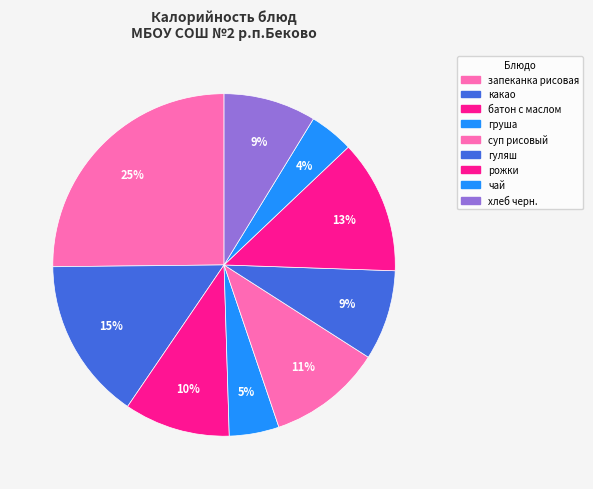

What is the total percentage of рожки and батон с маслом?

22.6%